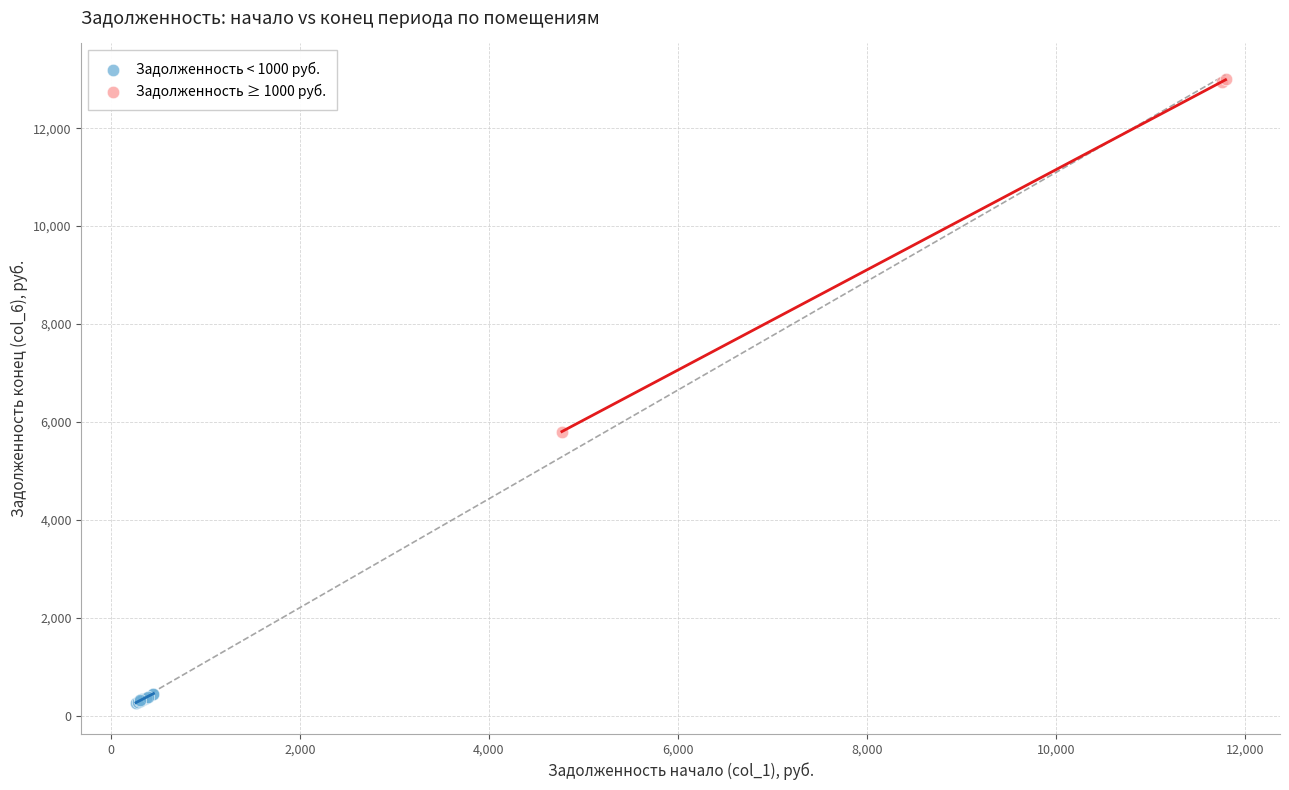

Which series reaches the minimum Y coordinate?

Задолженность < 1000 руб.